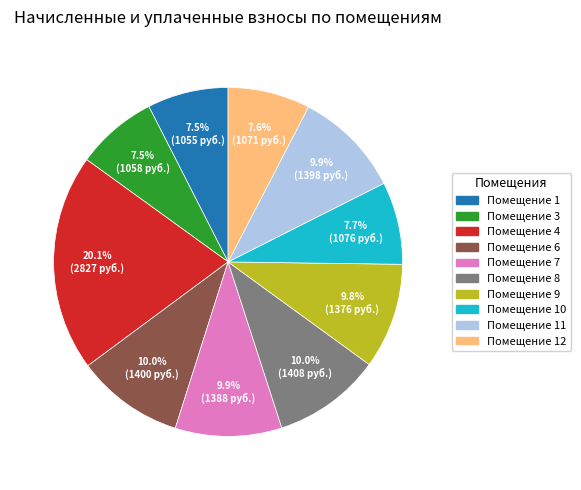

Does any single category account for the majority?

No